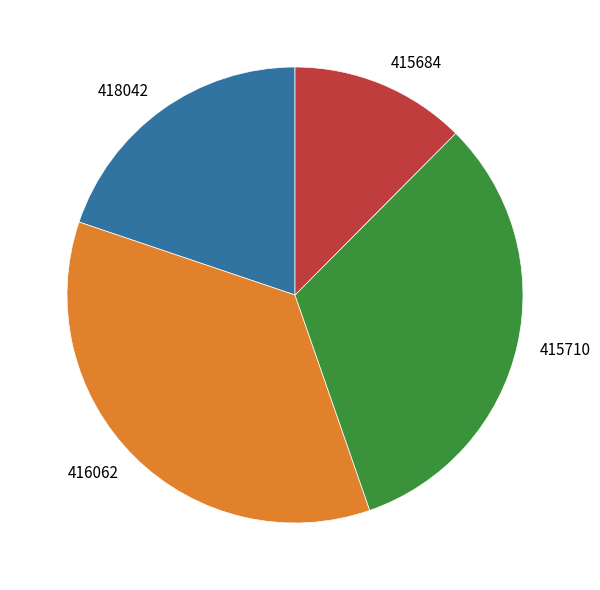

Is there a majority slice in this chart?

No